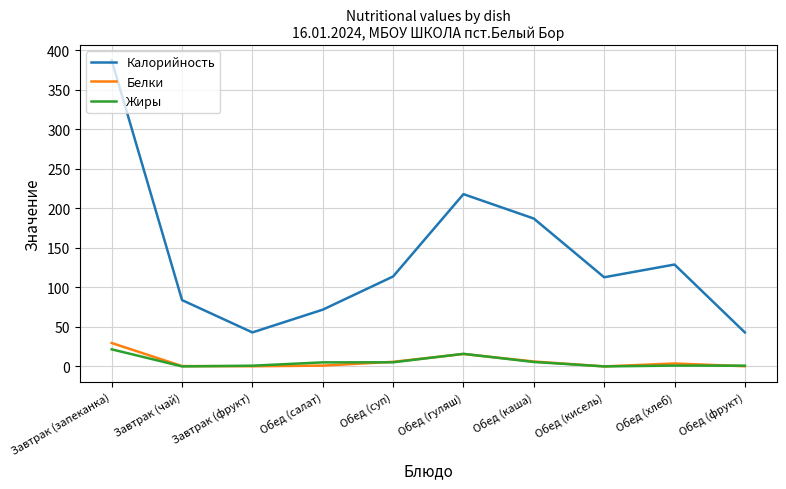

How many interior local valleys does the Калорийность series have?

2